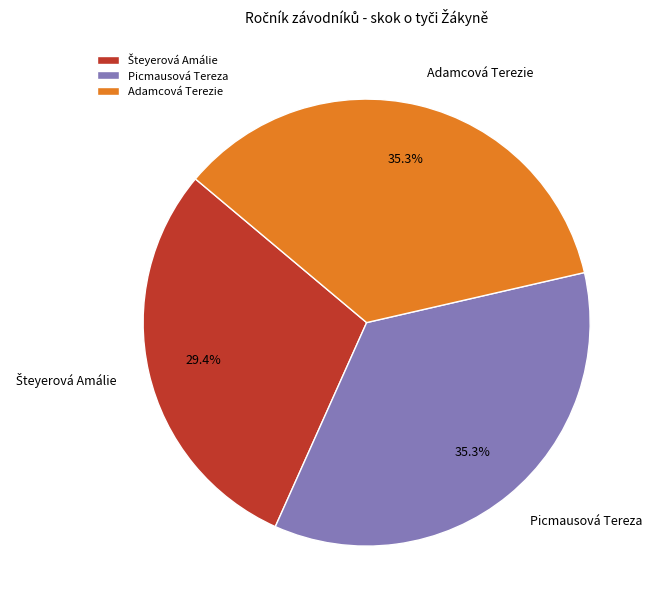

Approximately how many times larger is the value at Picmausová Tereza compared to Adamcová Terezie?

1.0